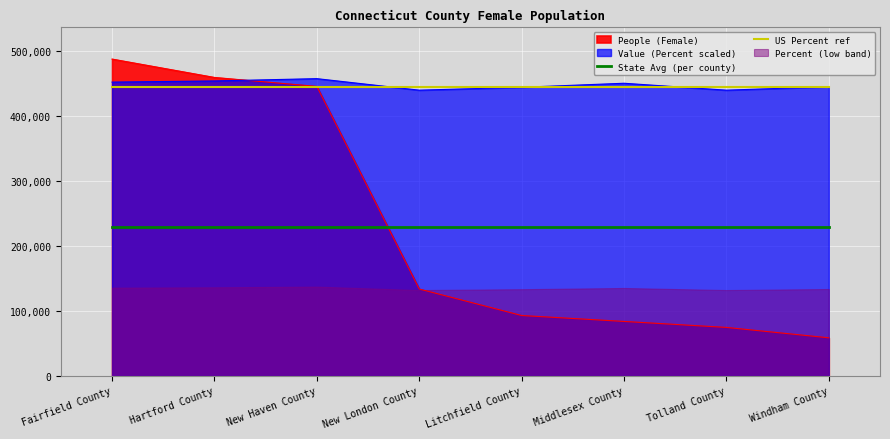

True or false: US Percent ref and State Avg (per county) intersect in this chart.

False